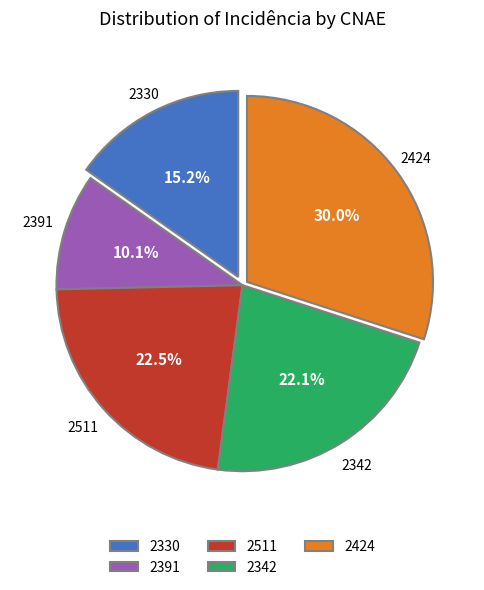

What percentage is the 2330 slice, to the nearest percent?

15%